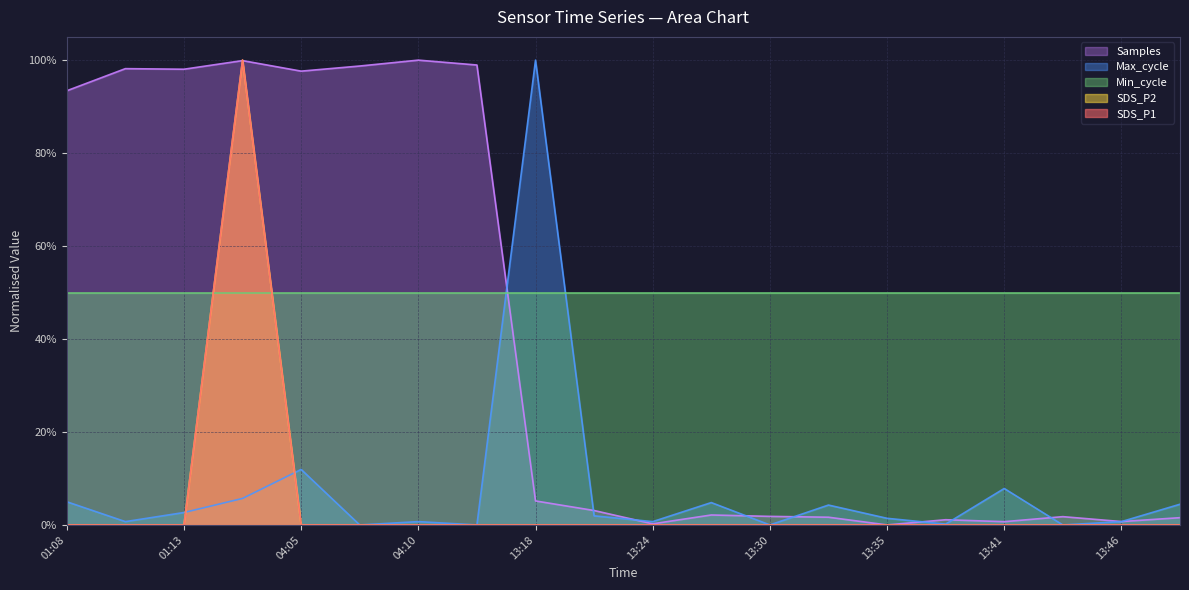

The Max_cycle series shows 1.0 at 13:18. True or false?

True